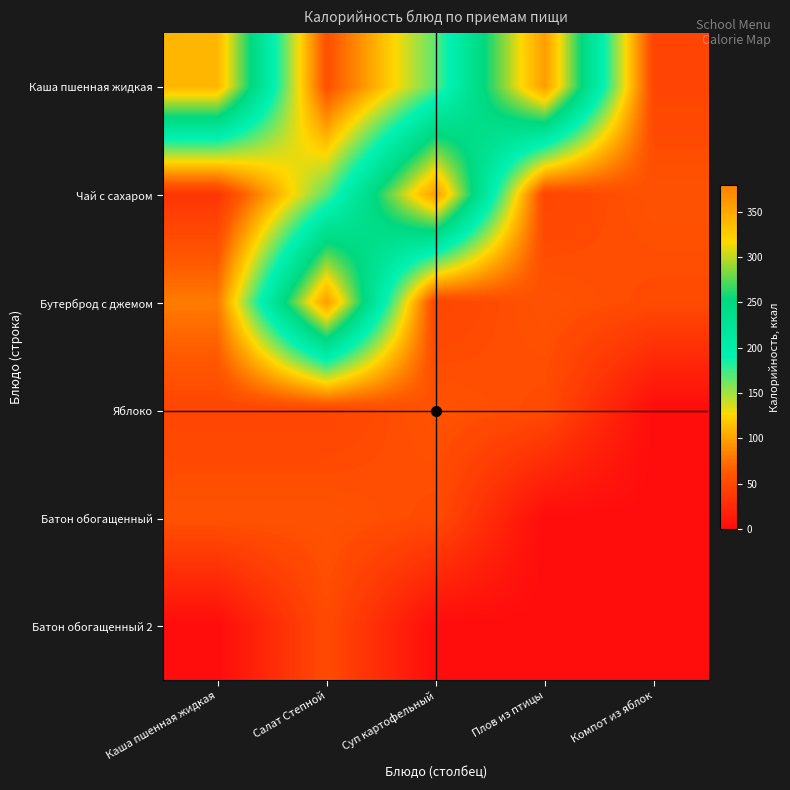

Reading left to right, extract all data points from this chart.

Каша пшенная жидкая: Каша пшенная жидкая=340	Салат Степной=57	Суп картофельный=168	Плов из птицы=358	Компот из яблок=47
Чай с сахаром: Каша пшенная жидкая=34	Салат Степной=168	Суп картофельный=358	Плов из птицы=47	Компот из яблок=58
Бутерброд с джемом: Каша пшенная жидкая=81	Салат Степной=358	Суп картофельный=47	Плов из птицы=58	Компот из яблок=52
Яблоко: Каша пшенная жидкая=47	Салат Степной=47	Суп картофельный=58	Плов из птицы=52	Компот из яблок=0
Батон обогащенный: Каша пшенная жидкая=58	Салат Степной=58	Суп картофельный=52	Плов из птицы=0	Компот из яблок=0
Батон обогащенный 2: Каша пшенная жидкая=0	Салат Степной=52	Суп картофельный=0	Плов из птицы=0	Компот из яблок=0